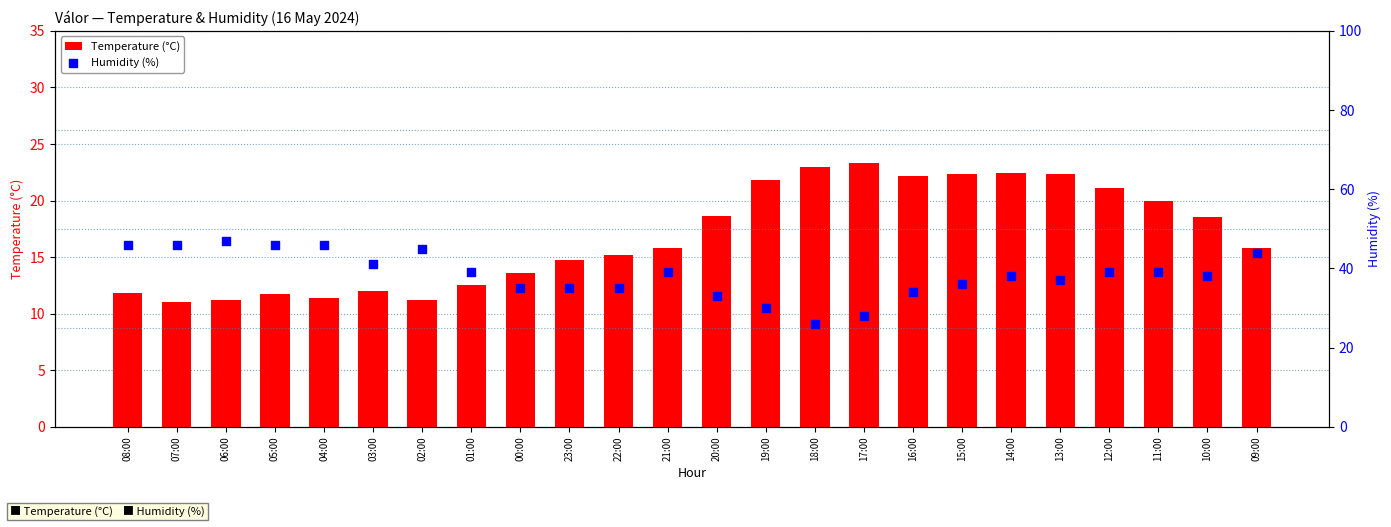

At which category is the sum across all series the highest?

14:00